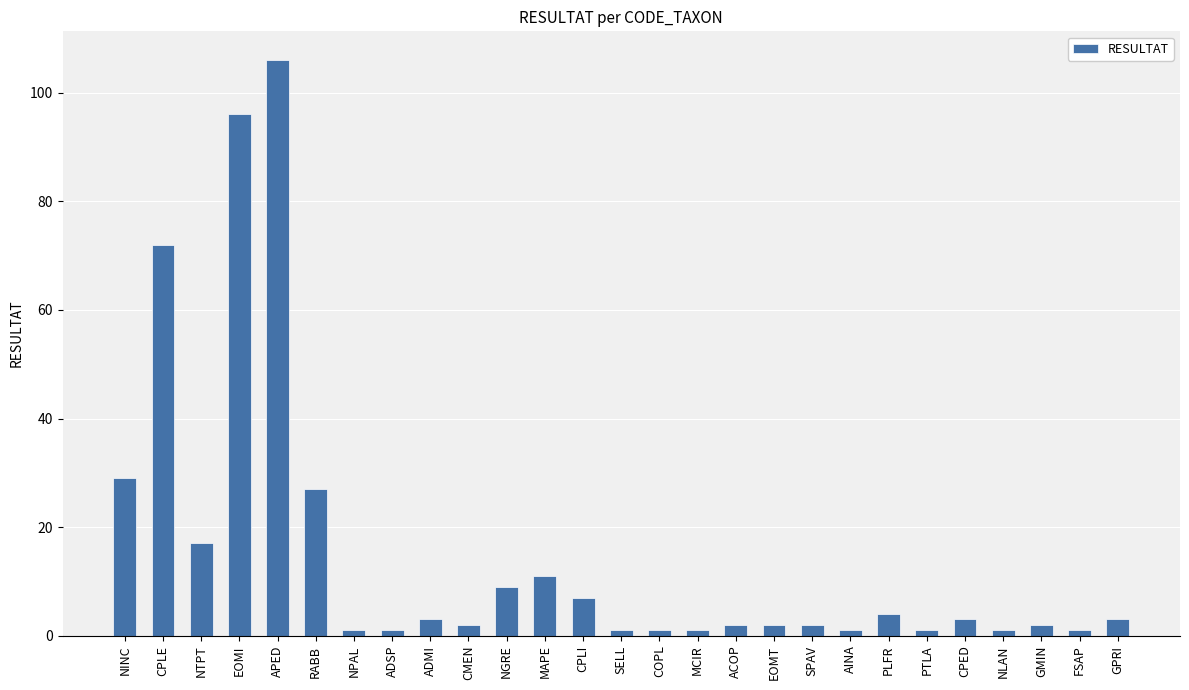

Is it true that the value at CPLE is 49?

False